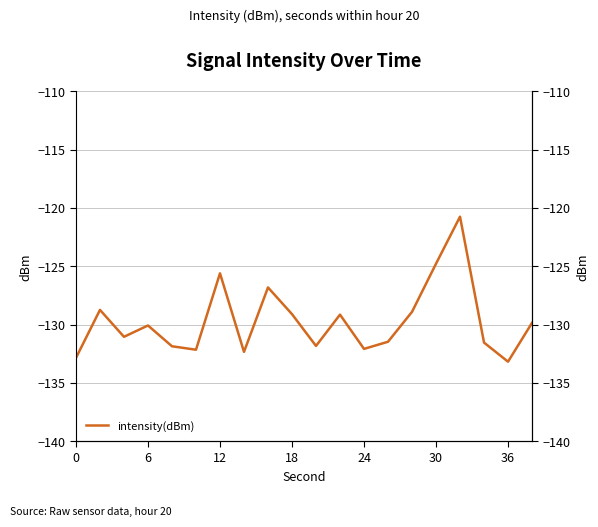

What is the smallest value displayed?

-133.2